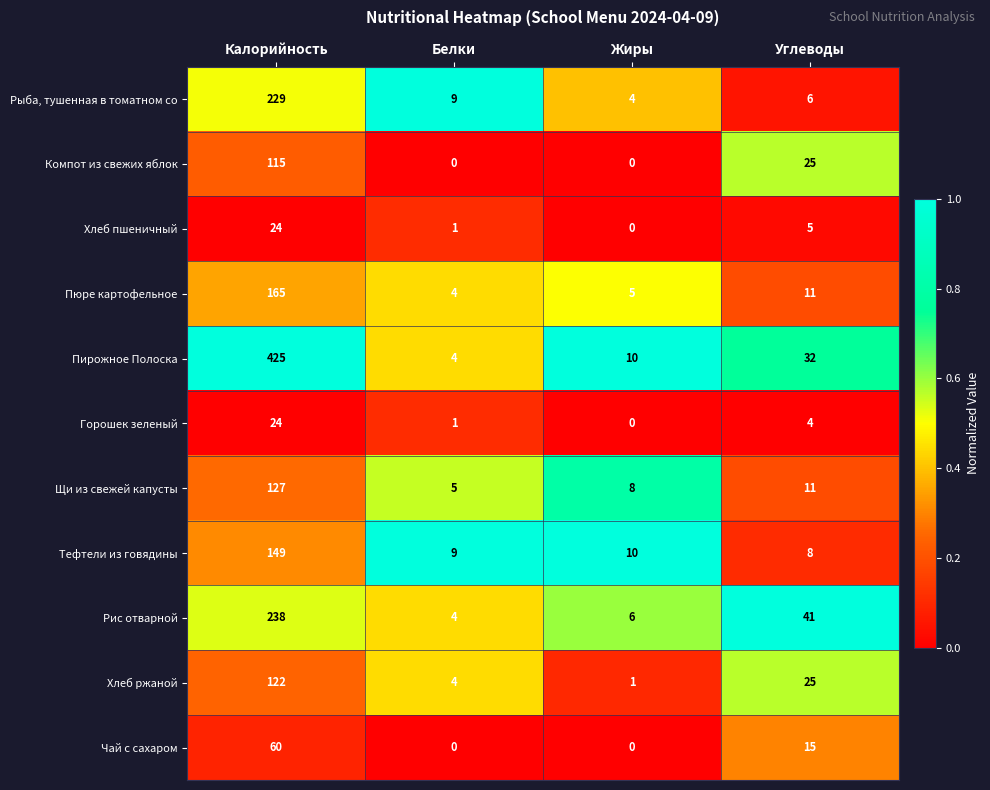

Which series has the widest spread of values?

Пирожное Полоска